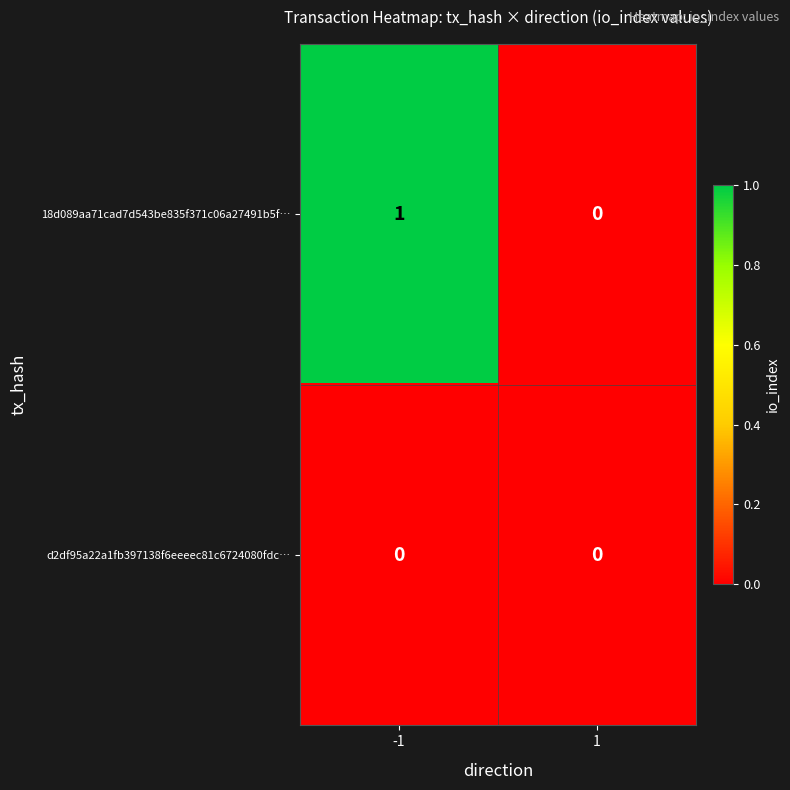

At which category is the sum across all series the highest?

-1